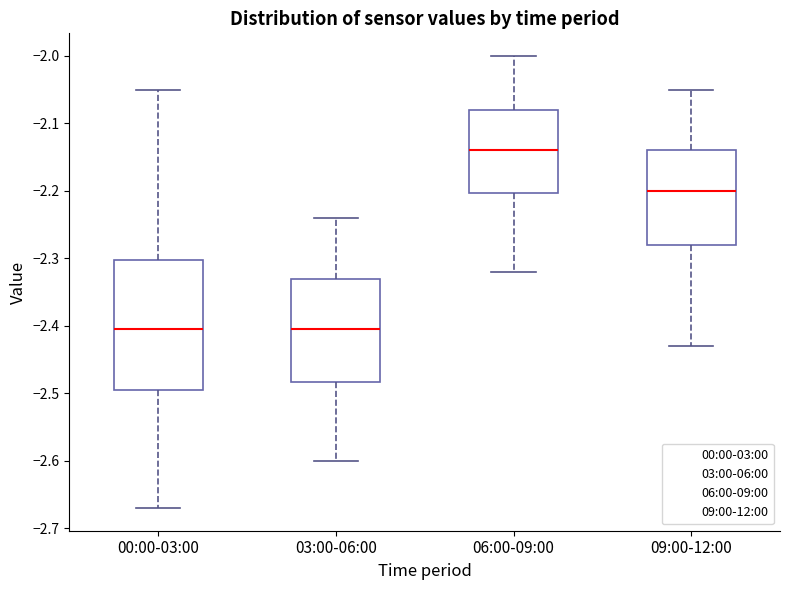

Comparing the boxes themselves (not the whiskers), which one is the tallest?

00:00-03:00